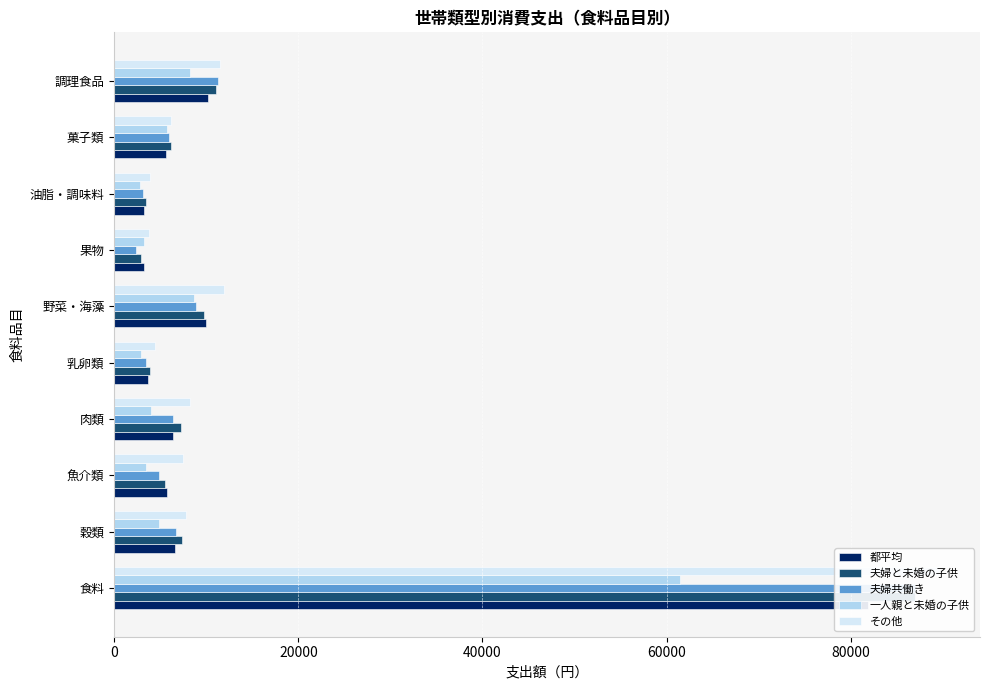

How many data points does each series have?

10